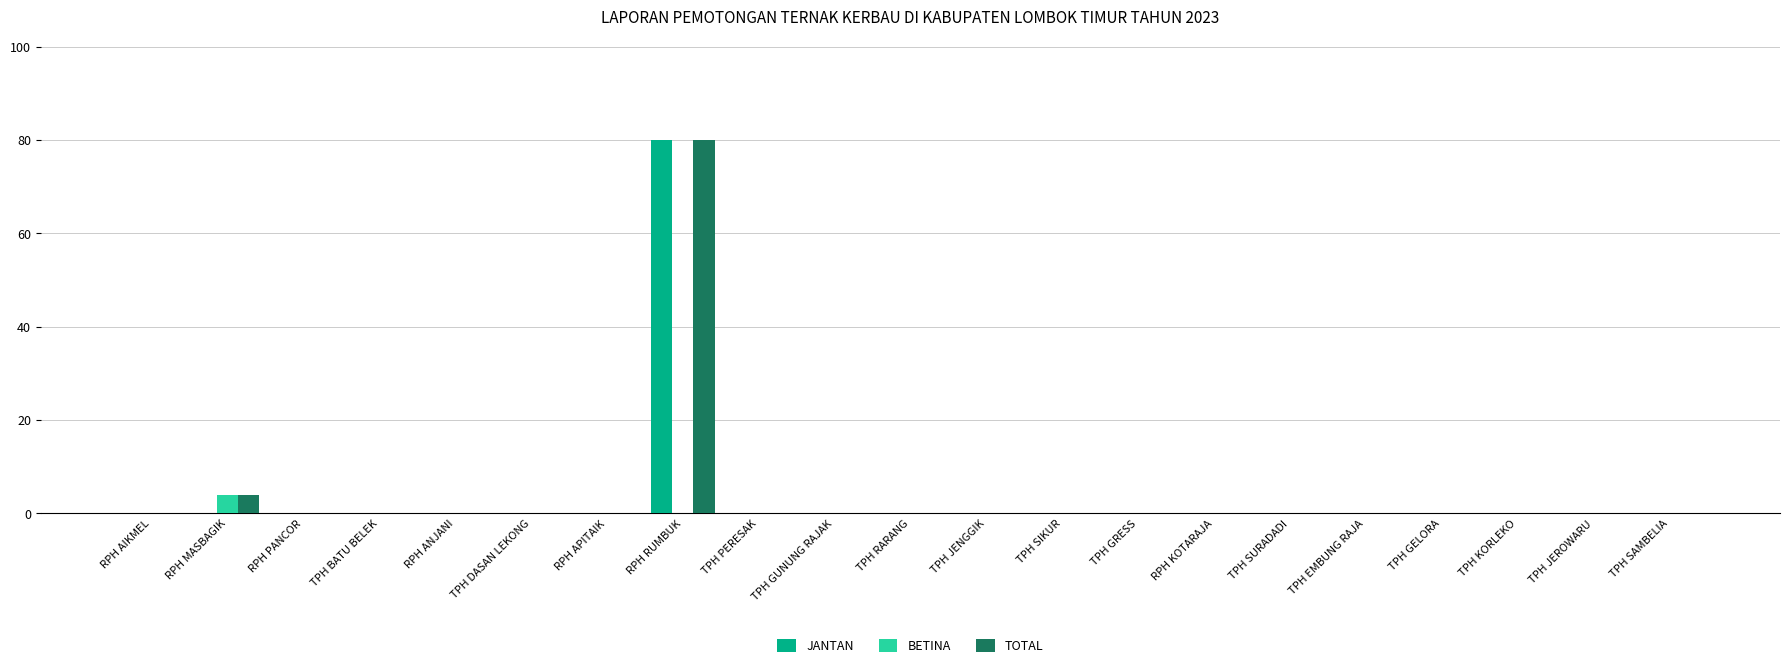

What are all the series names shown in the legend?

JANTAN, BETINA, TOTAL